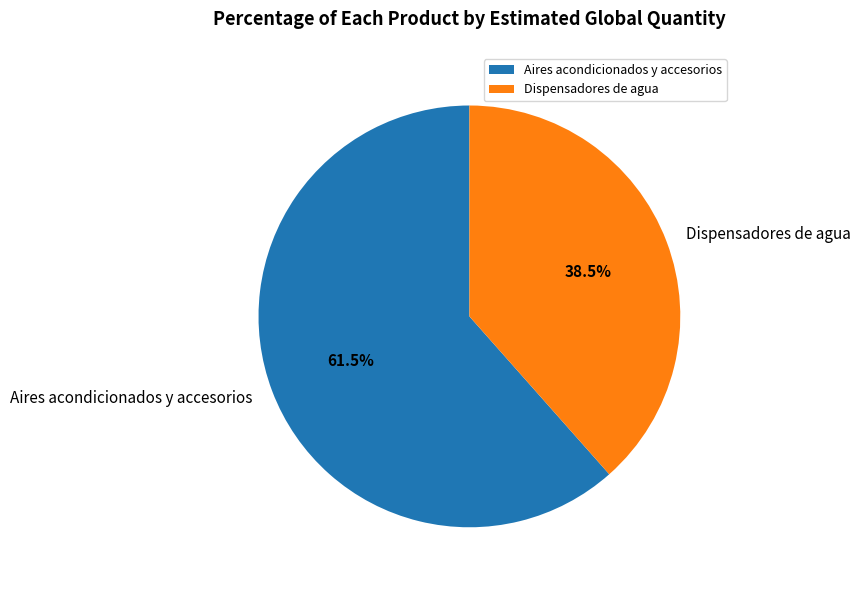

Combined, what portion of the pie is Aires acondicionados y accesorios and Dispensadores de agua?

100.0%